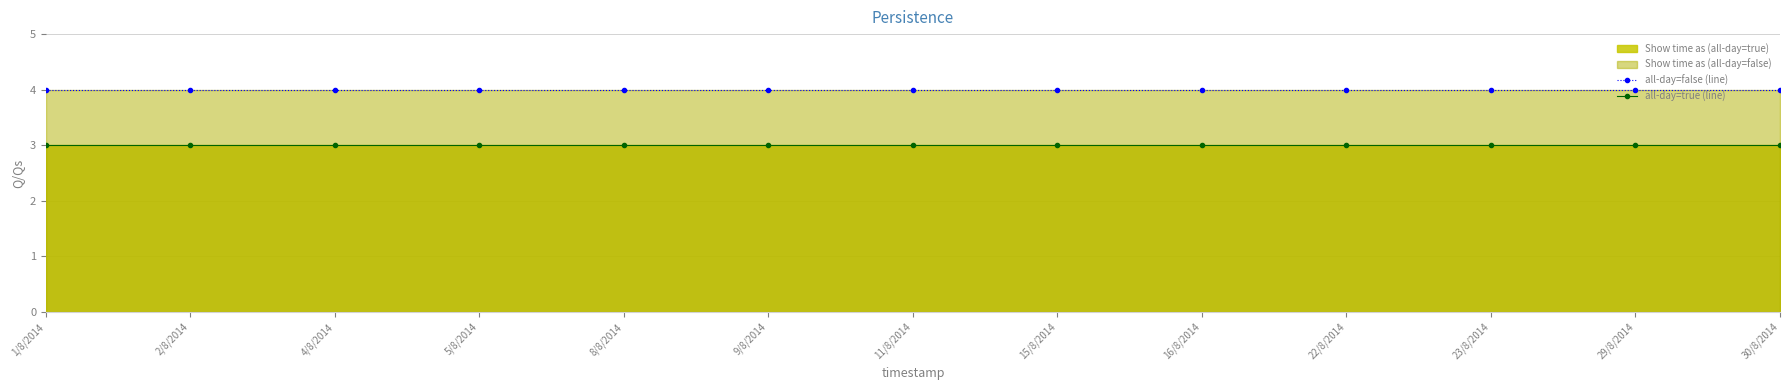

Which series has the largest total across all categories?

all-day=false (line)